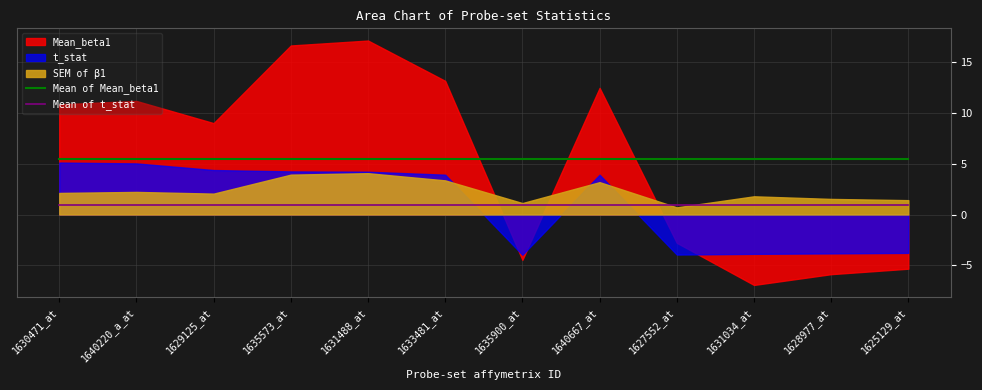

What is the label of the 10th point from the right?

1629125_at